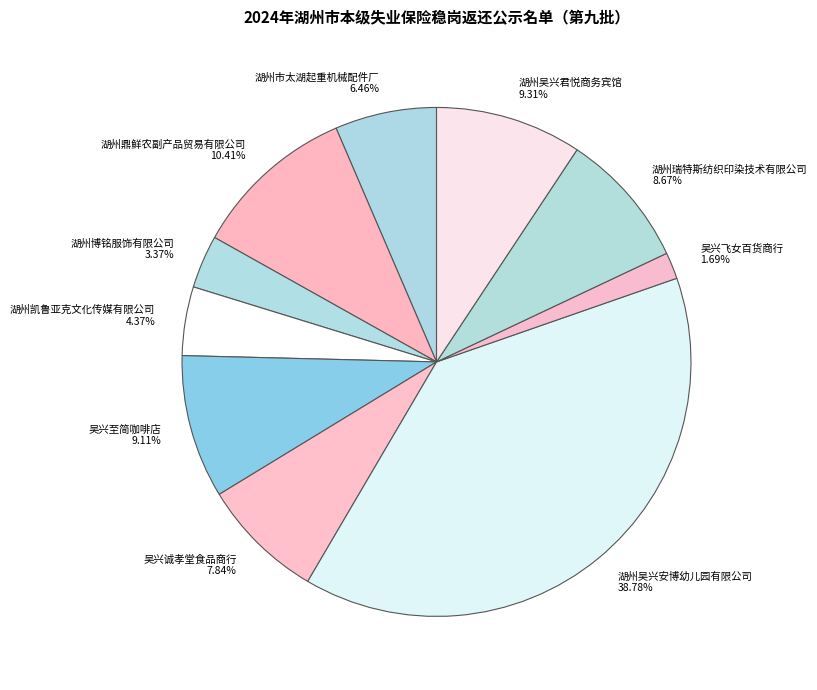

Count the number of slices in the pie.

10